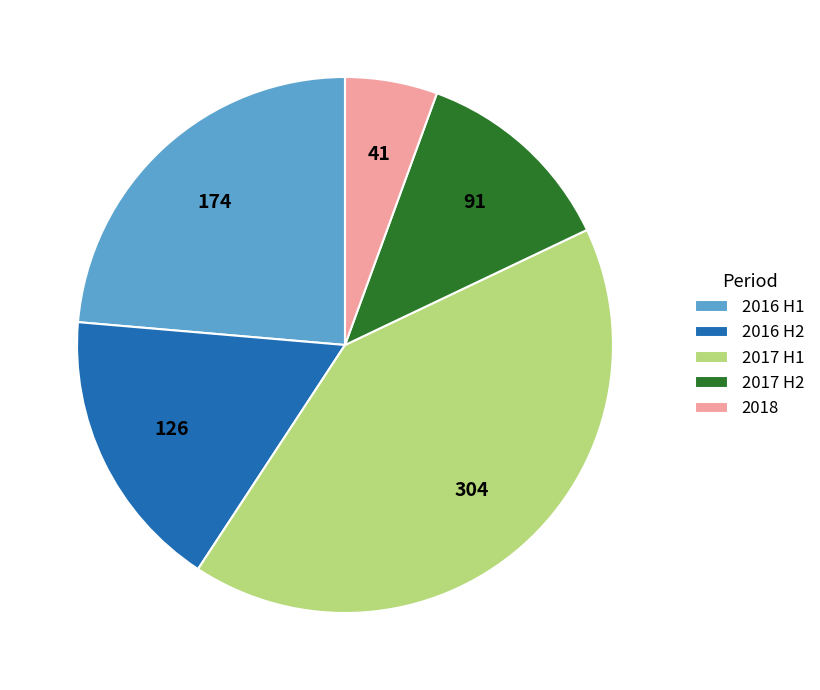

The 2018 slice represents 6% of the pie. True or false?

True